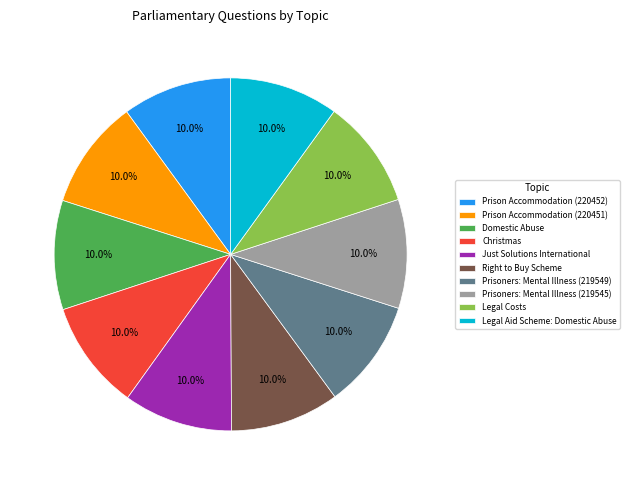

How many slices are in this pie chart?

10